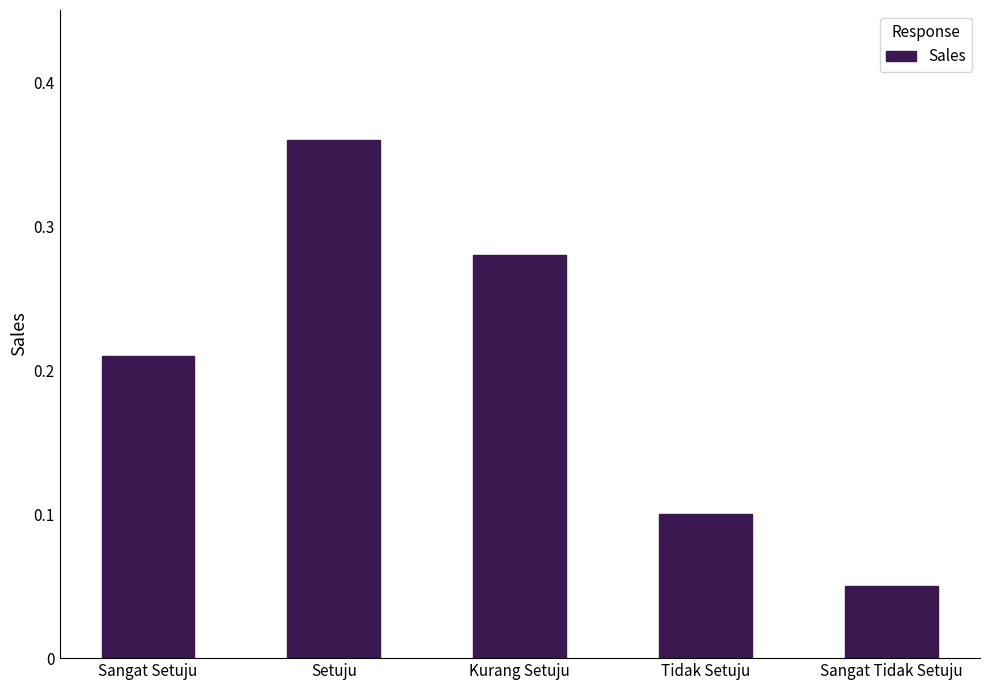

Which category has the highest value across all series?

Setuju